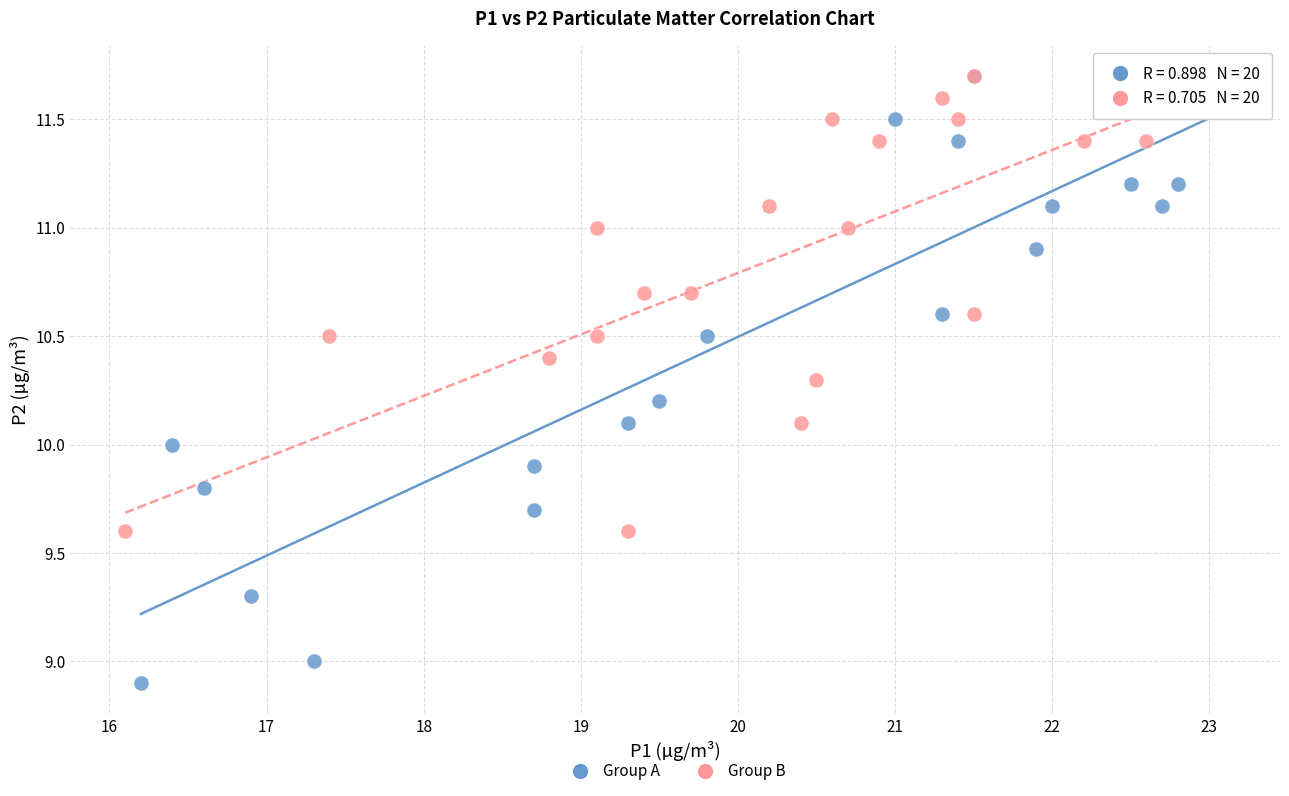

Which series reaches the minimum Y coordinate?

Group A